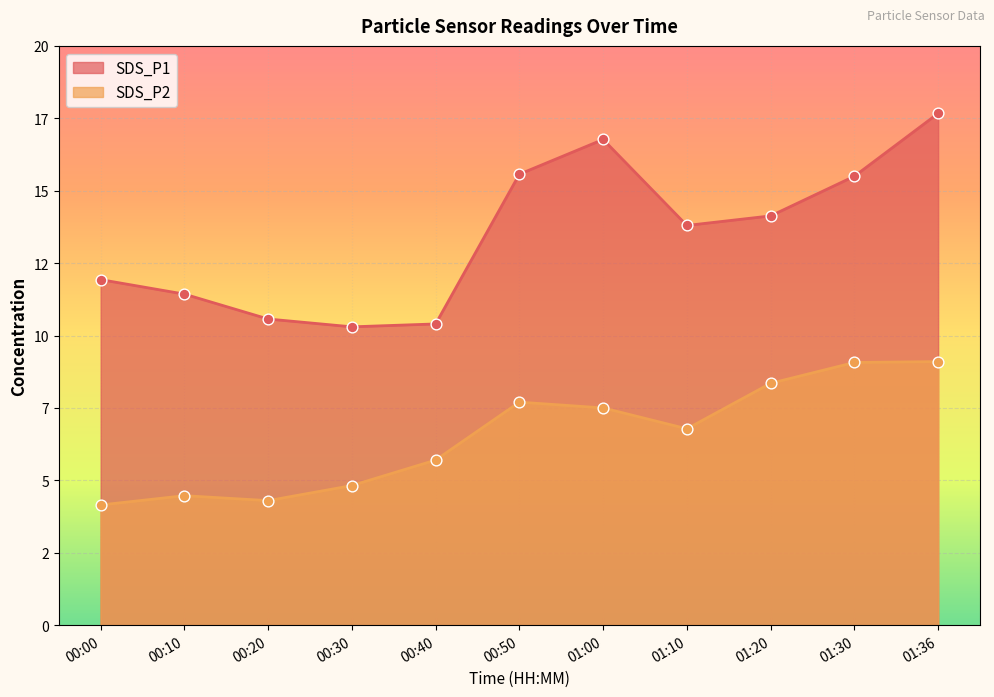

Which series reaches the minimum Y coordinate?

SDS_P2